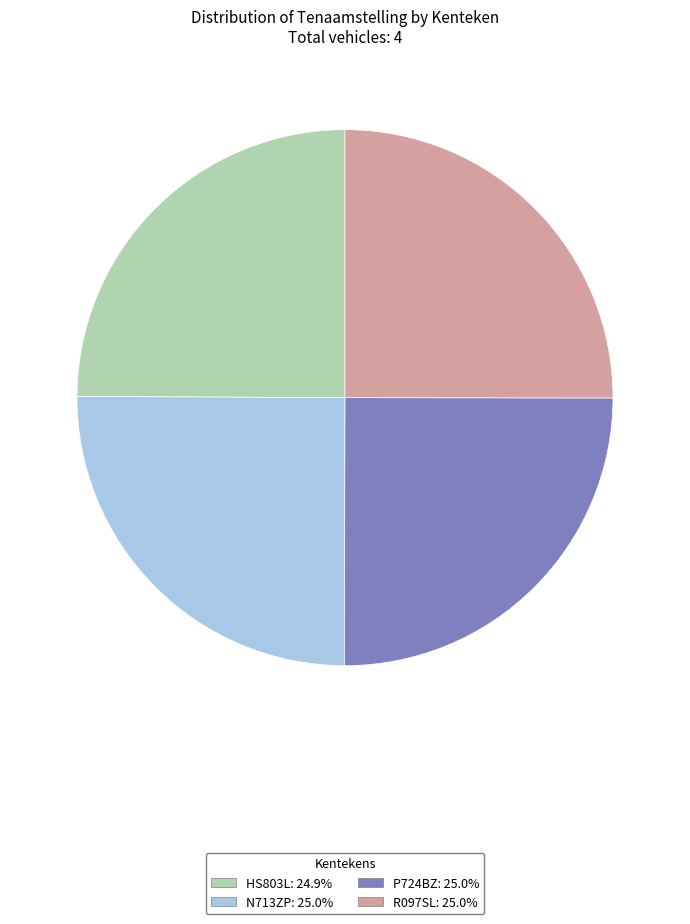

Approximately how many times larger is the value at R097SL compared to N713ZP?

1.0